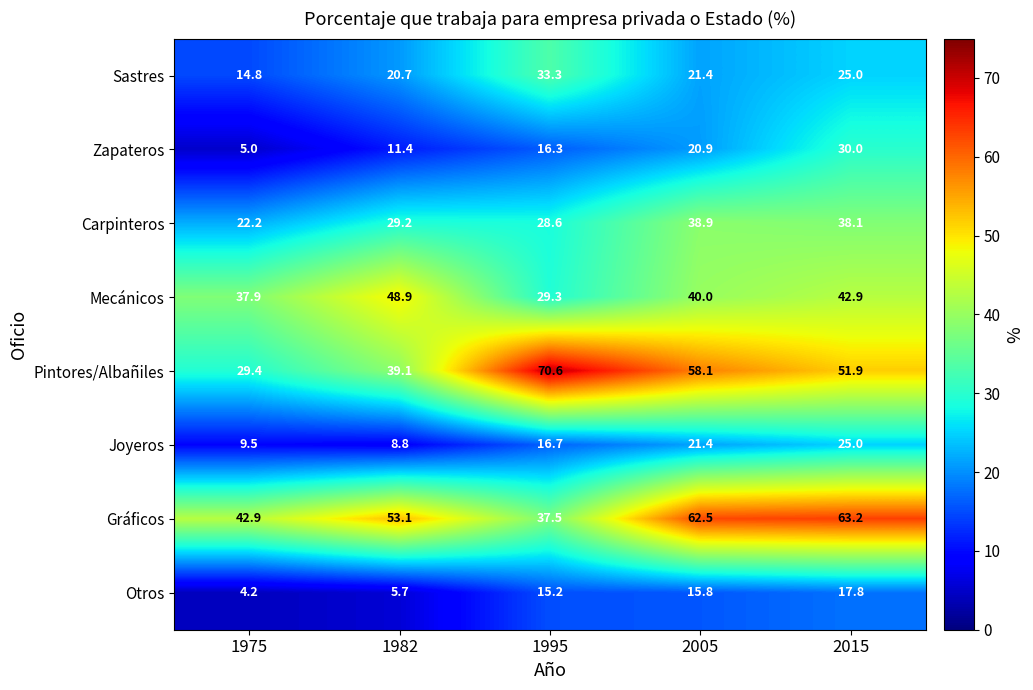

What is the sum of the Sastres values at 1995 and 2015?

58.3